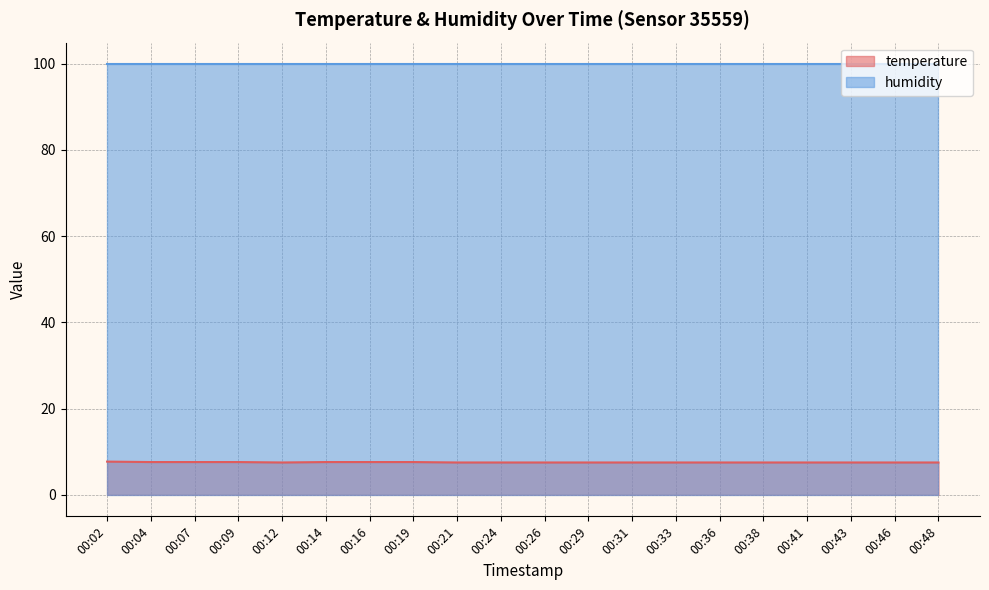

The chart shows a value of 7.6 at 00:04. True or false?

True